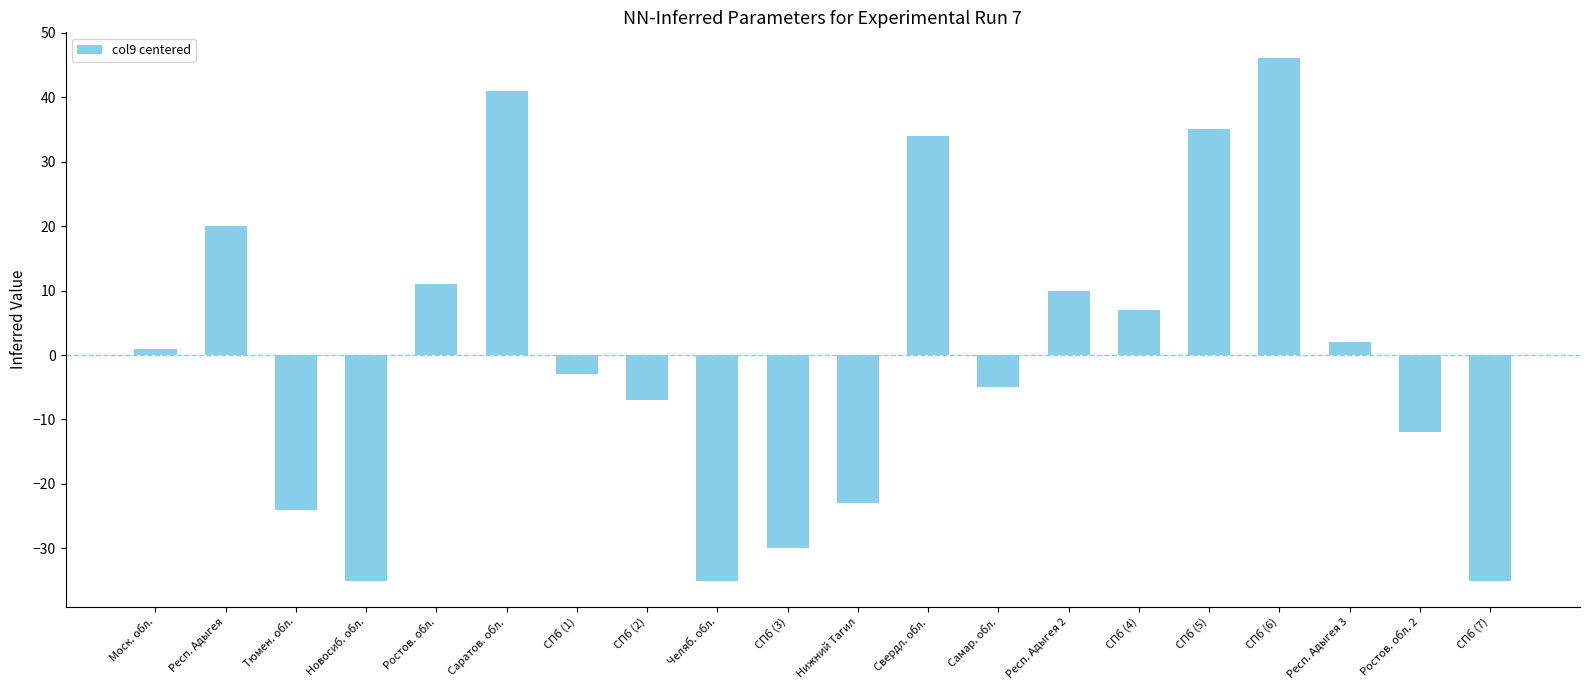

At which category does the chart reach its peak across all series?

СПб (6)